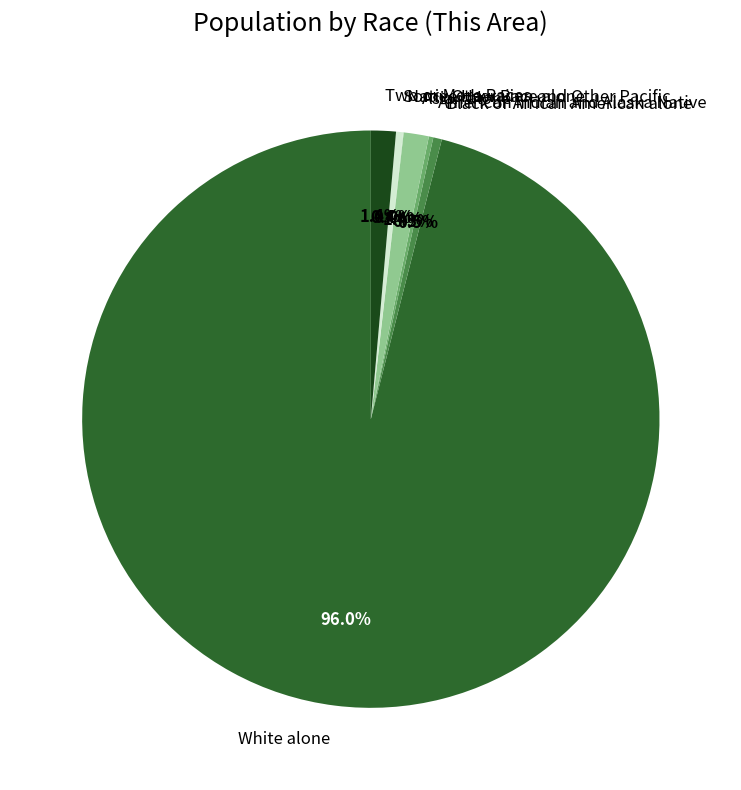

What is the majority slice?

White alone